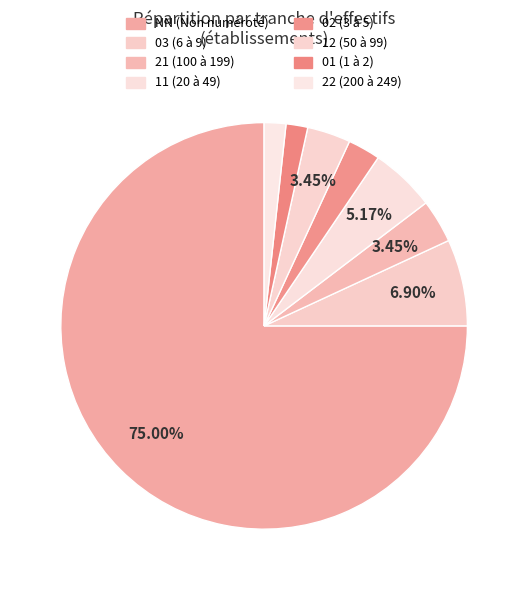

To the nearest percent, what is the difference between the largest and smallest slice percentages?

73%